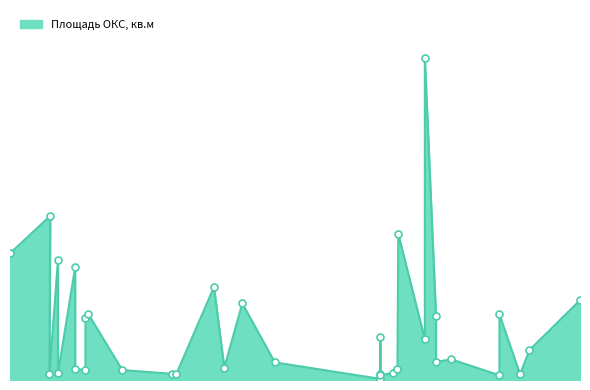

What is the ratio of the value at 2022-09-26 to the value at 2022-04-05?

0.7